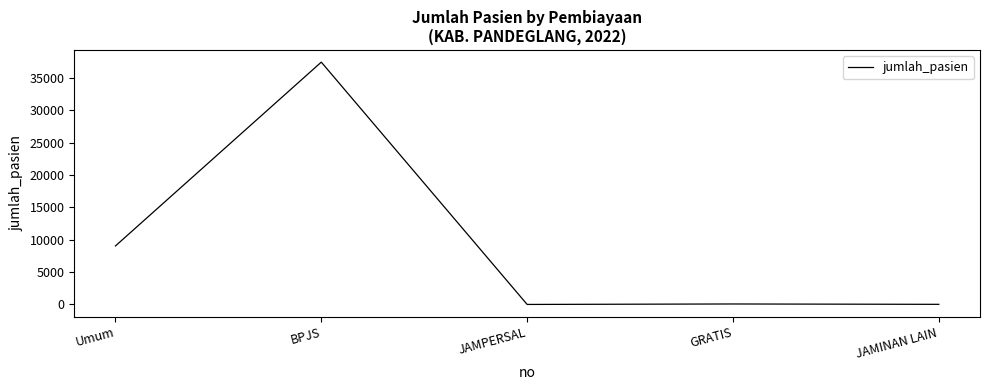

What is the change in value from JAMPERSAL to GRATIS?

+71